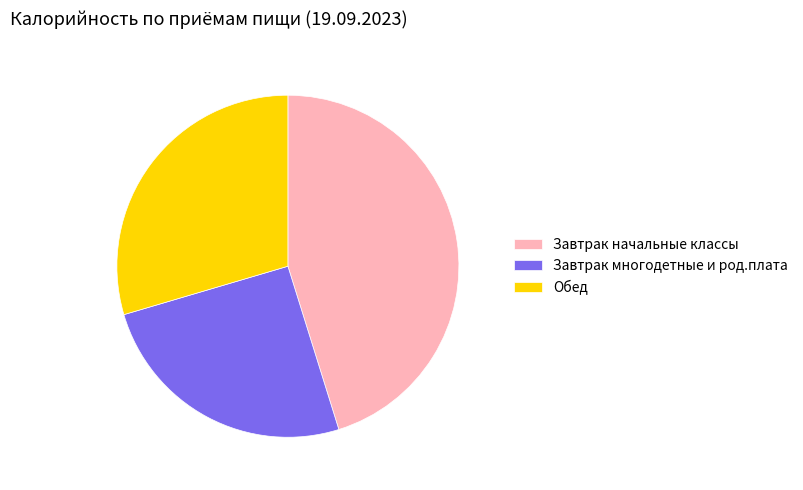

Which has a higher value, Обед or Завтрак начальные классы?

Завтрак начальные классы